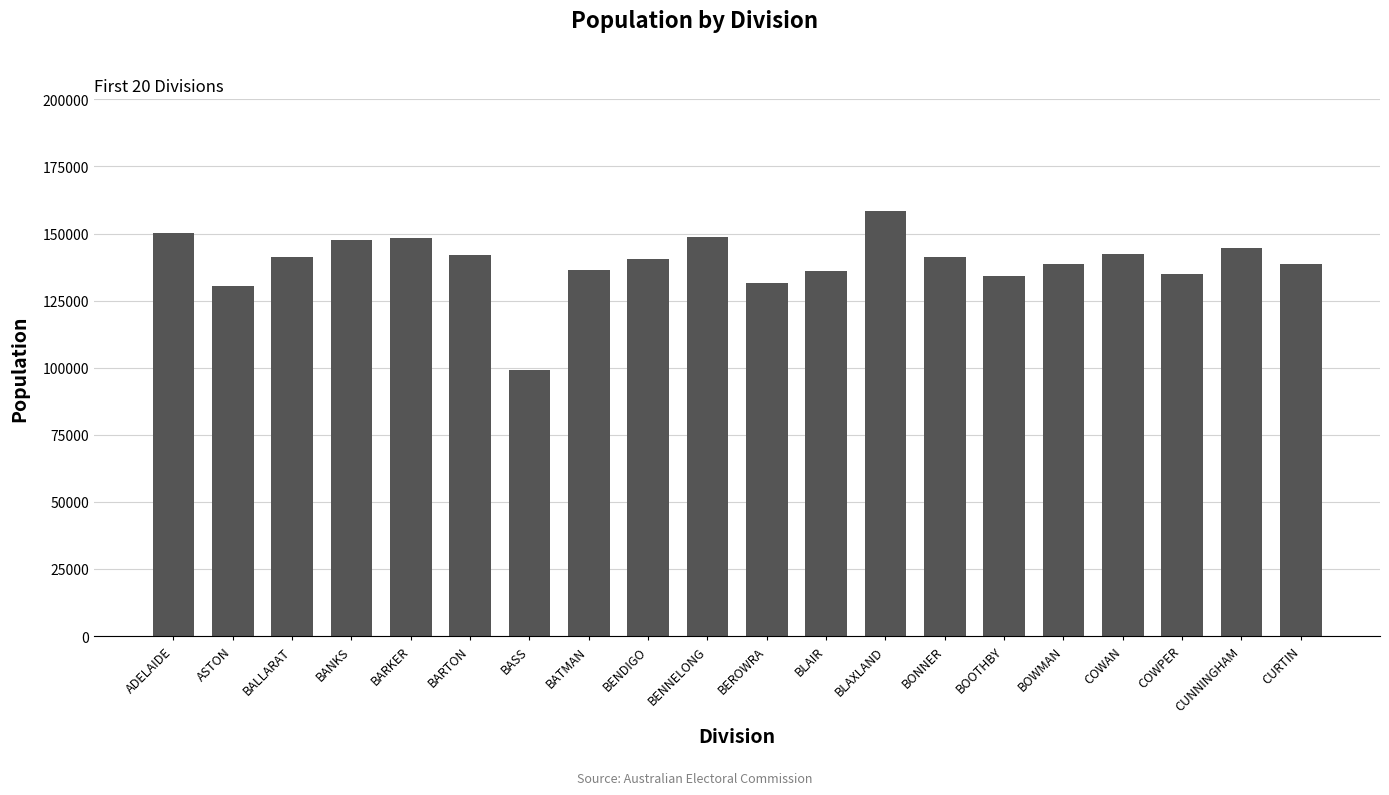

What is the difference between the values at COWPER and ASTON?

4416